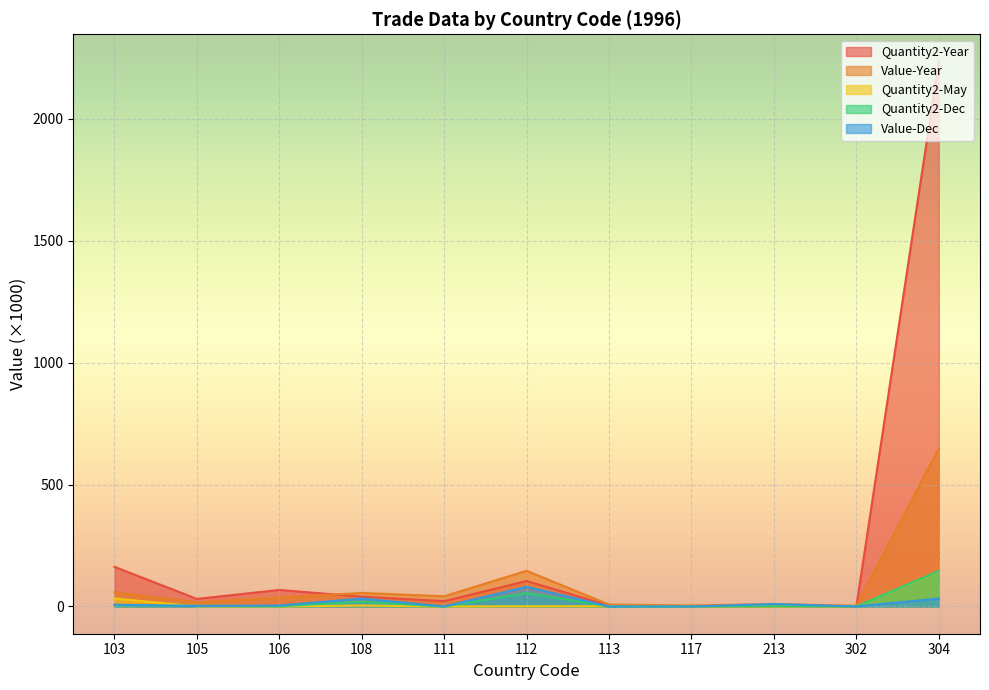

At which category is the sum across all series the highest?

304